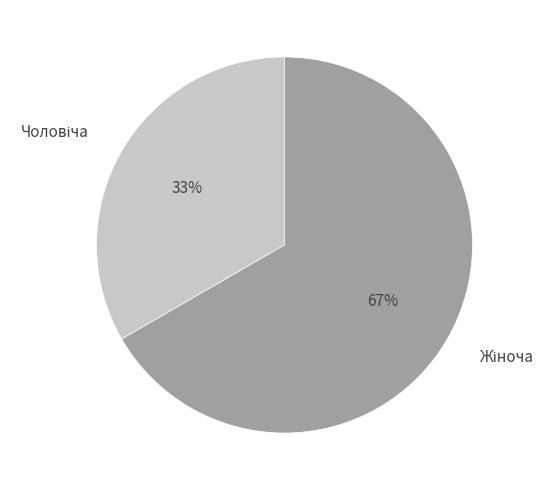

How many slices are in this pie chart?

2